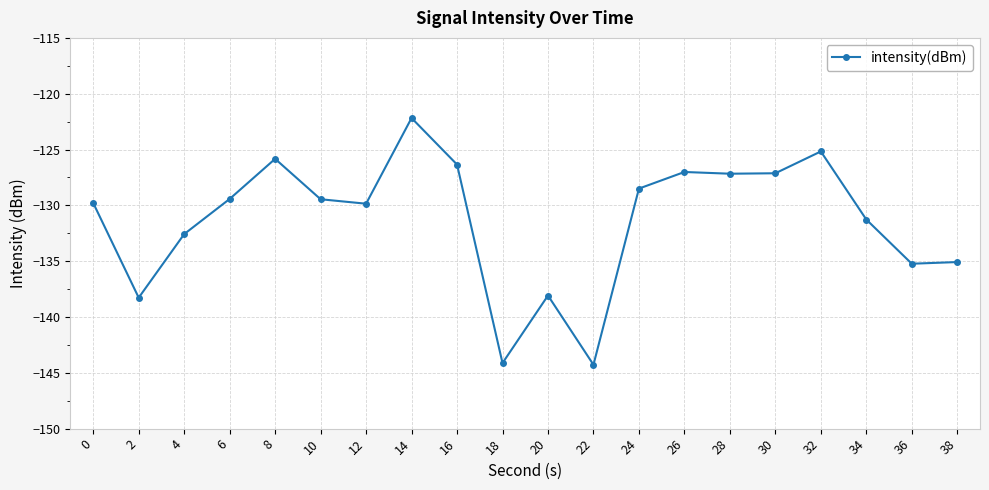

The value at 22 is -144.3. True or false?

True